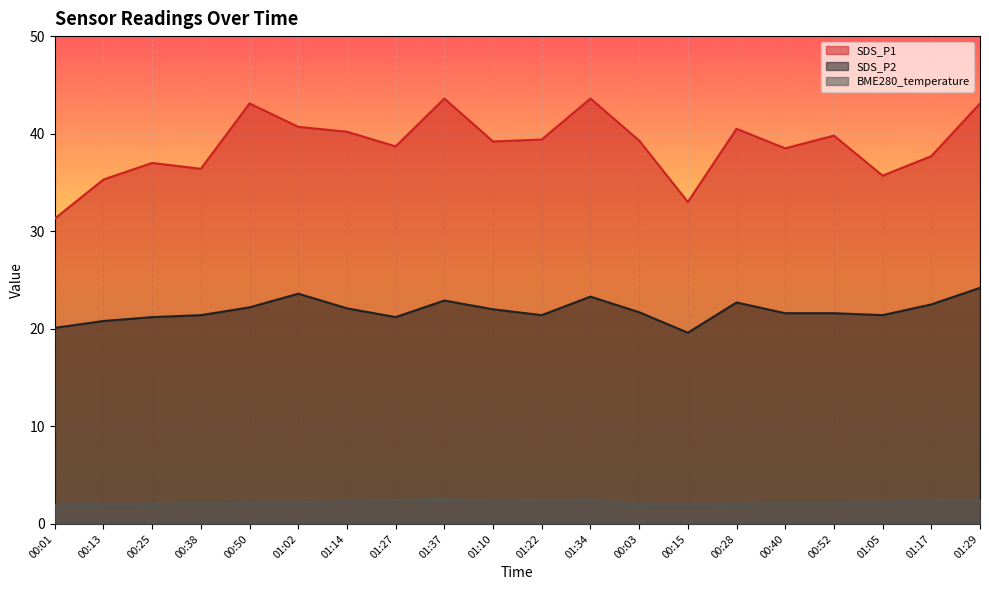

What position from the right is 01:22?

10